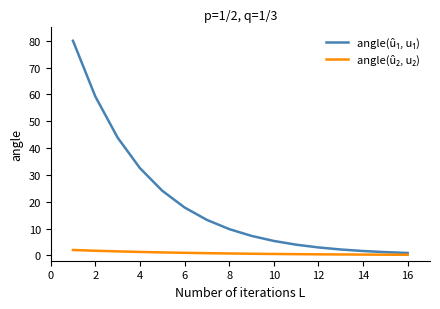

What is the maximum value shown in the chart?

80.0